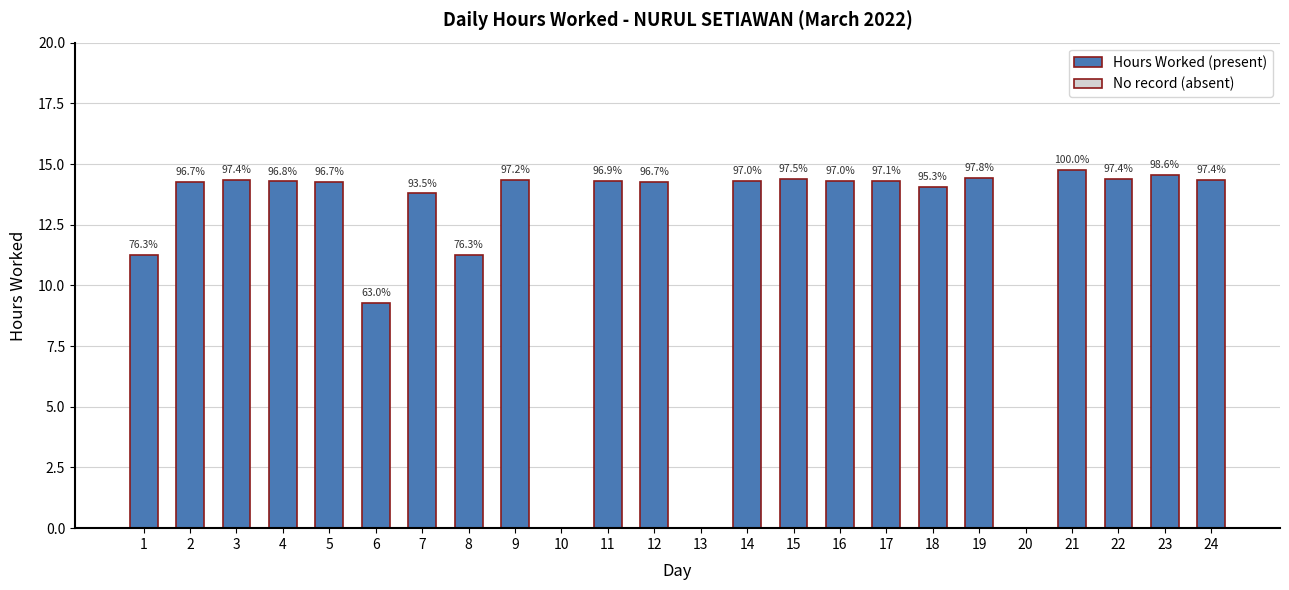

Are the bars horizontal?

No